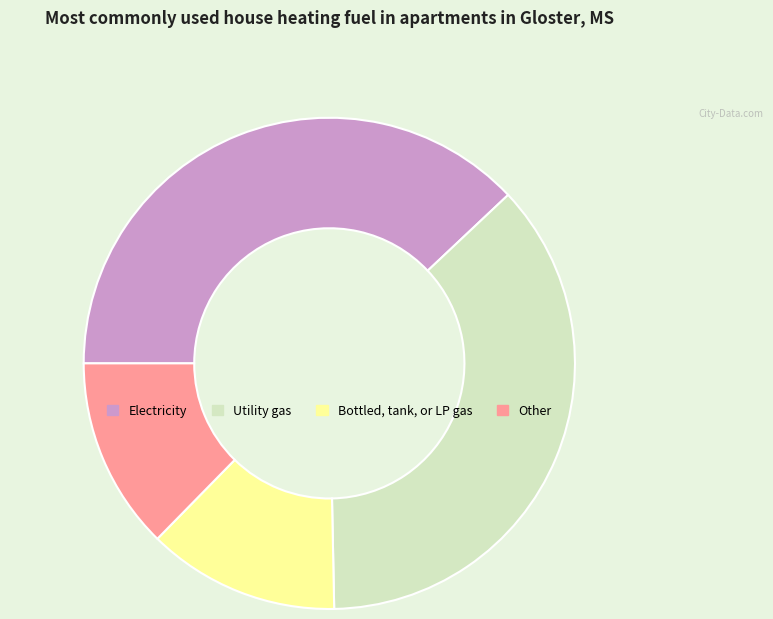

Do Other and Utility gas together represent more than half of the pie?

No